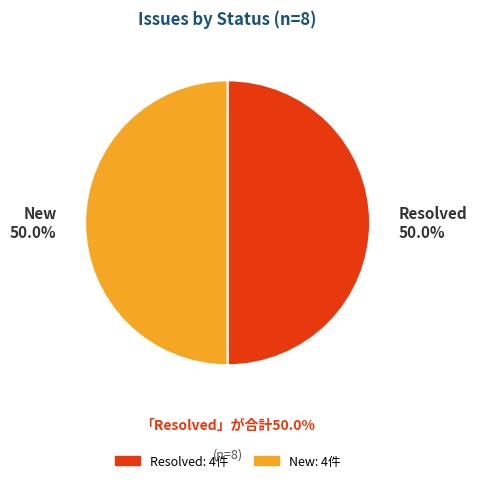

What is the ratio of the value at New to the value at Resolved?

1.0